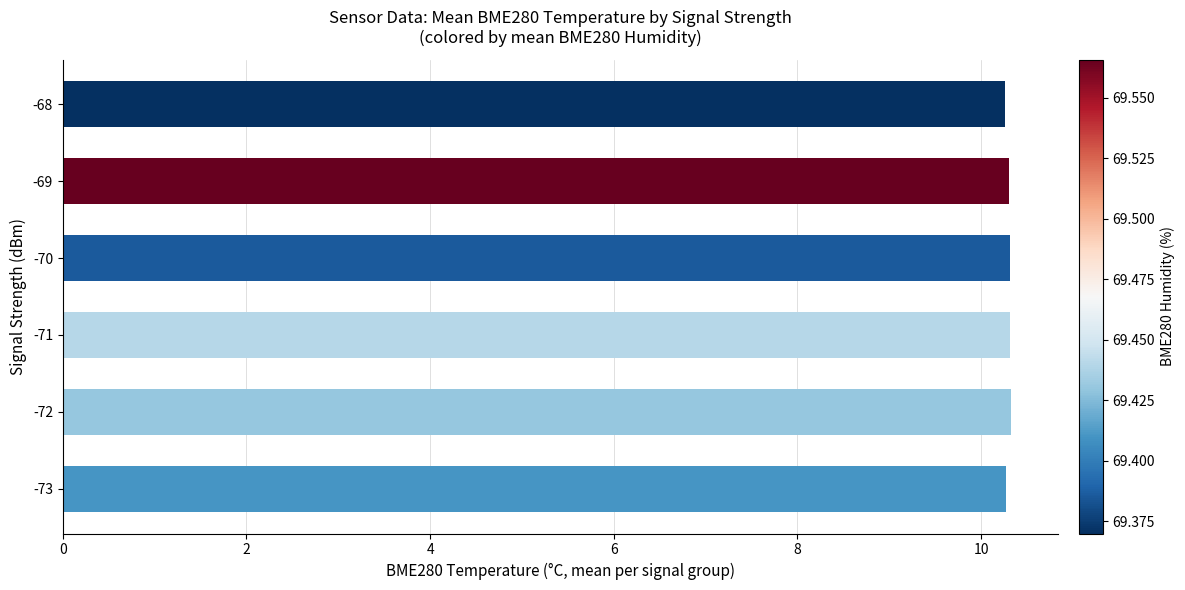

Reading top to bottom, extract all data points from this chart.

10.3	10.3	10.3	10.3	10.3	10.3